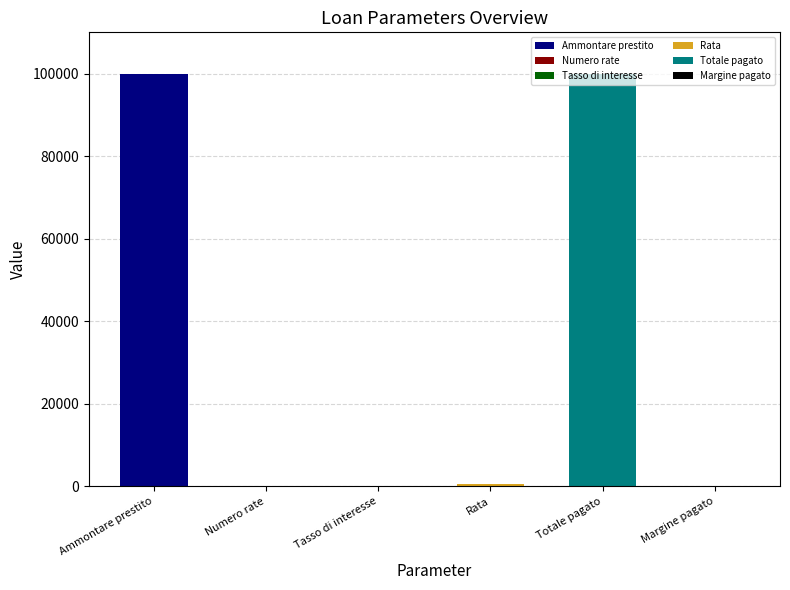

Rank the categories by value from lowest to highest.

Tasso di interesse, Margine pagato, Numero rate, Rata, Ammontare prestito, Totale pagato